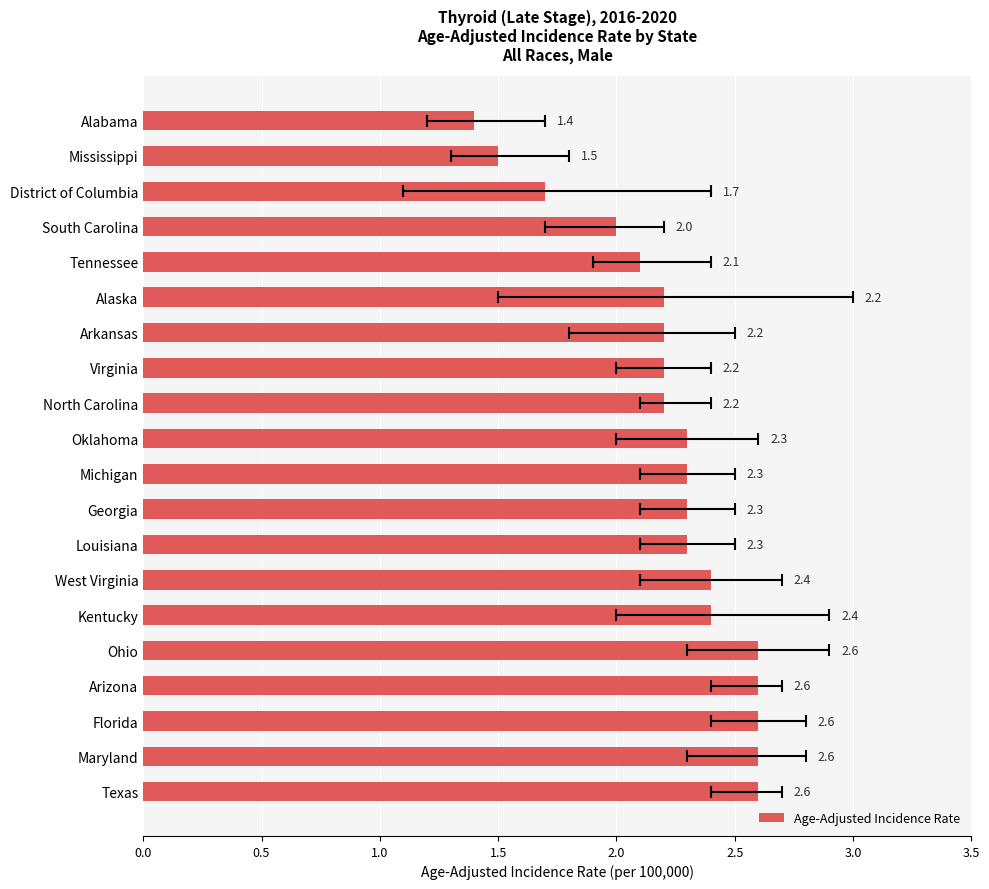

The value at Alabama is 2.3. True or false?

False